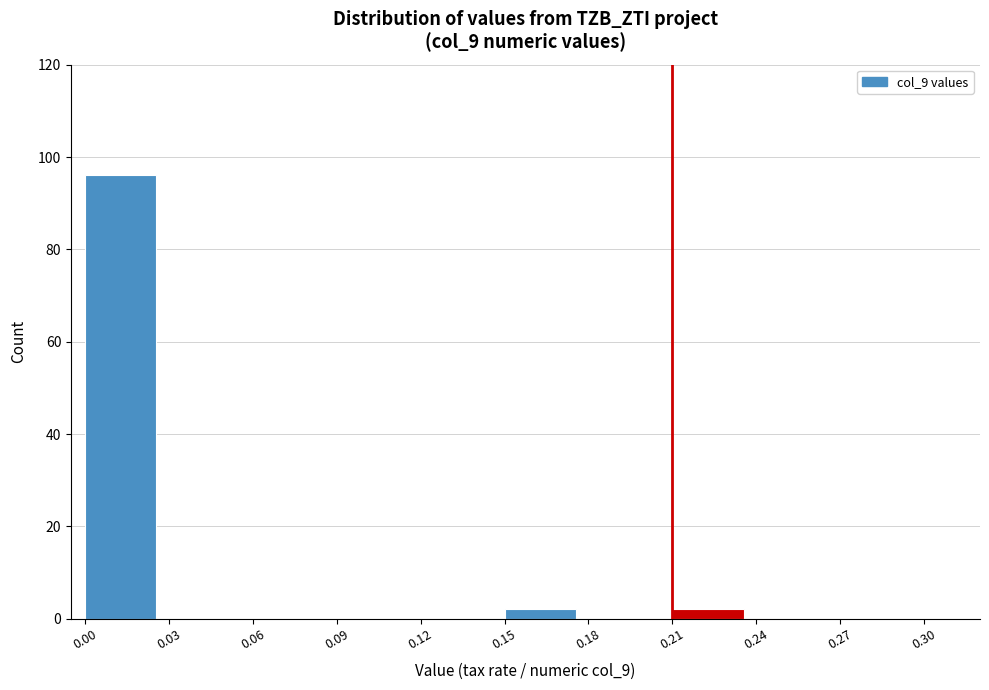

Reading left to right, transcribe this chart: for each bar, give the range it covers on the x-axis and its height. The values are not printed on the chart, so give them approximately, as read against the axis.

0.00 to 0.03: 96
0.03 to 0.06: 0
0.06 to 0.09: 0
0.09 to 0.12: 0
0.12 to 0.15: 0
0.15 to 0.18: 2
0.18 to 0.21: 0
0.21 to 0.24: 2
0.24 to 0.27: 0
0.27 to 0.30: 0